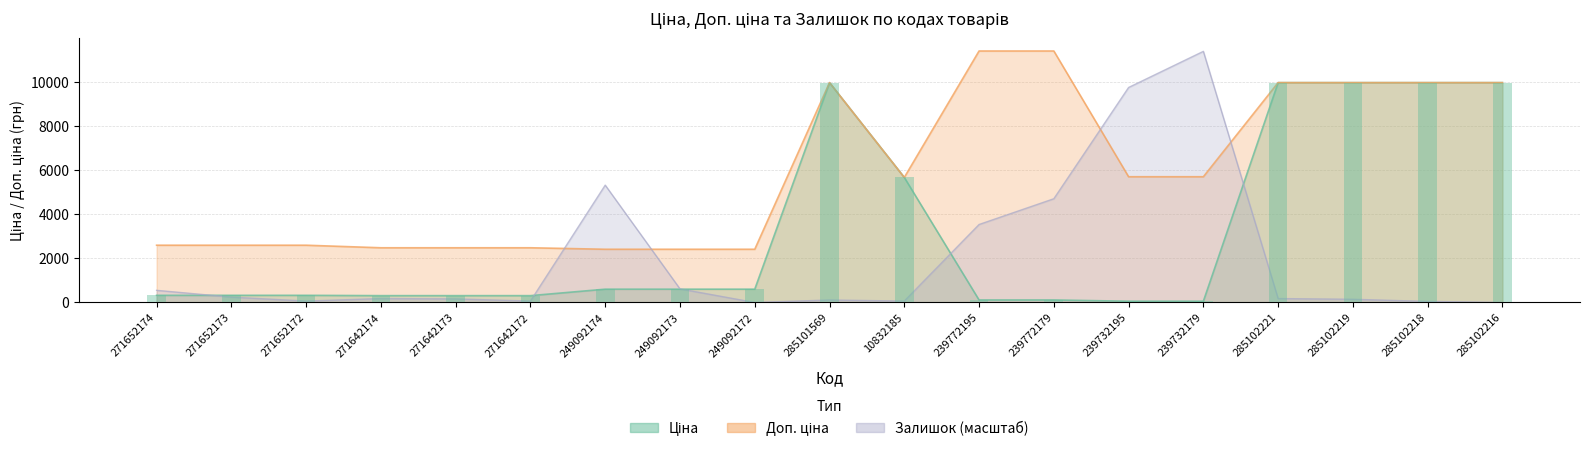

Which series changed the most between 271642174 and 249092174?

Залишок